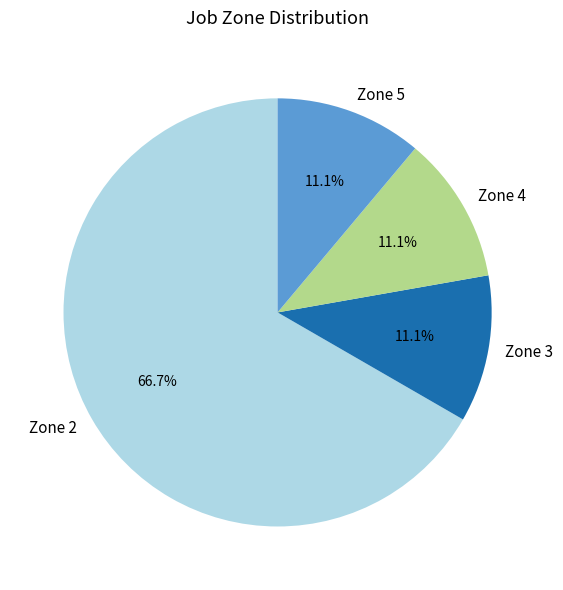

What portion of the pie excludes Zone 5?

88.9%